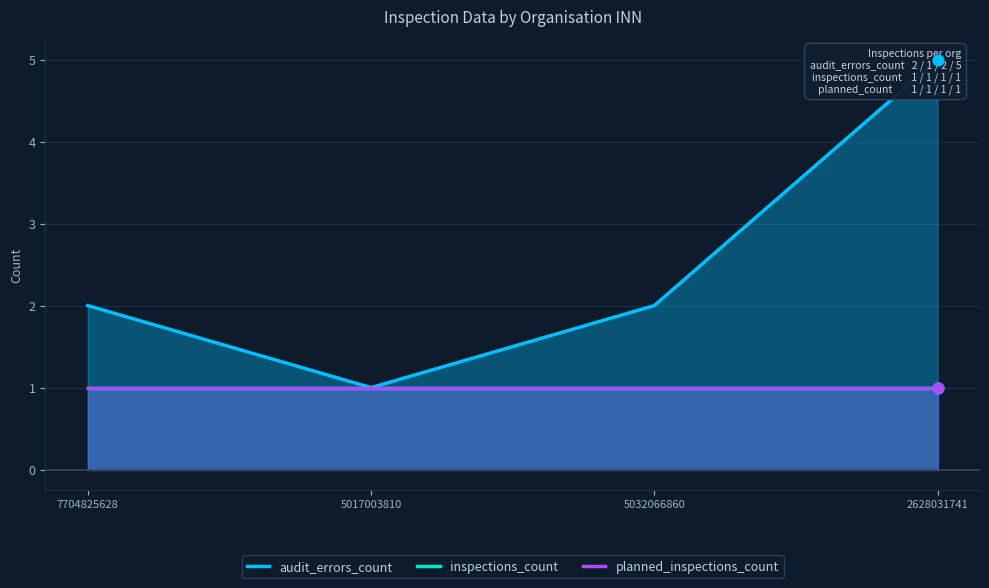

Which series reaches the maximum Y coordinate?

audit_errors_count